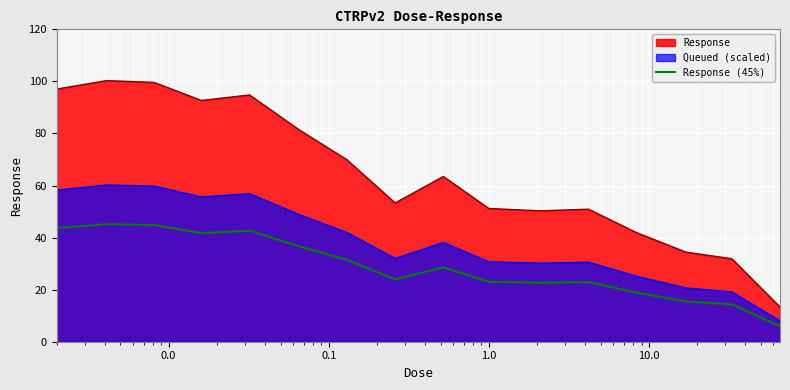

What is the greatest value displayed?

100.3